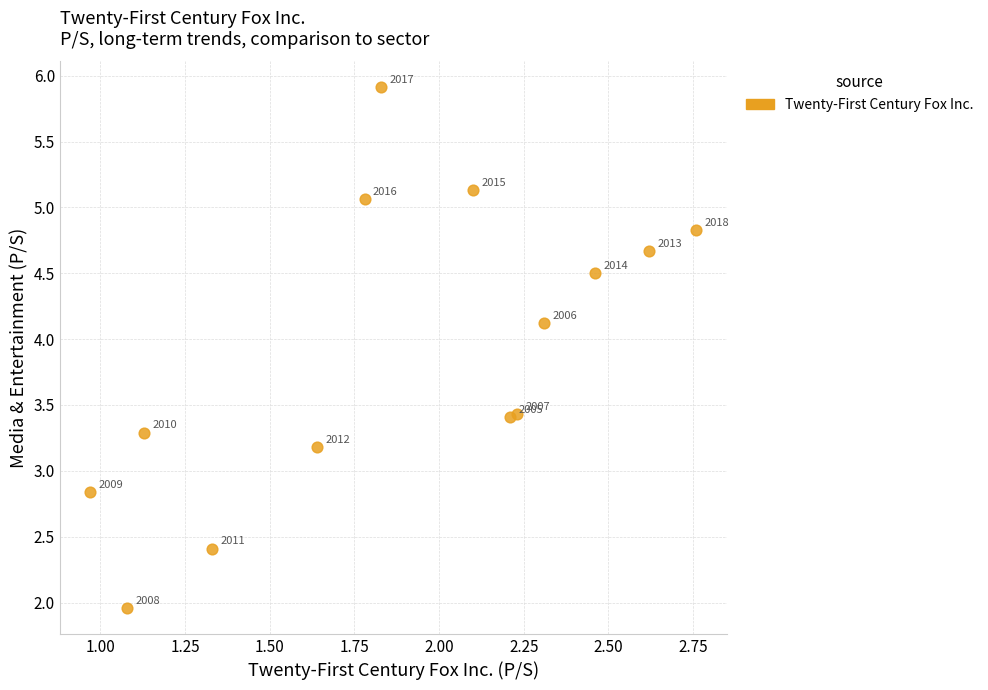

What Y value in the scatter plot is closest to 3?

2.8